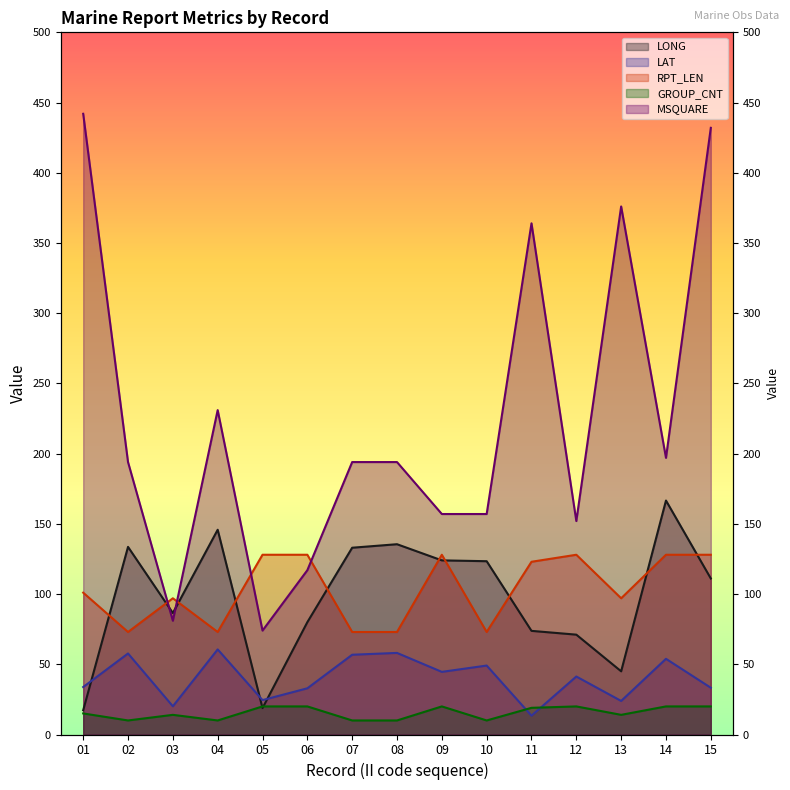

What is the value of the LAT point at the 15th from the left?

33.3